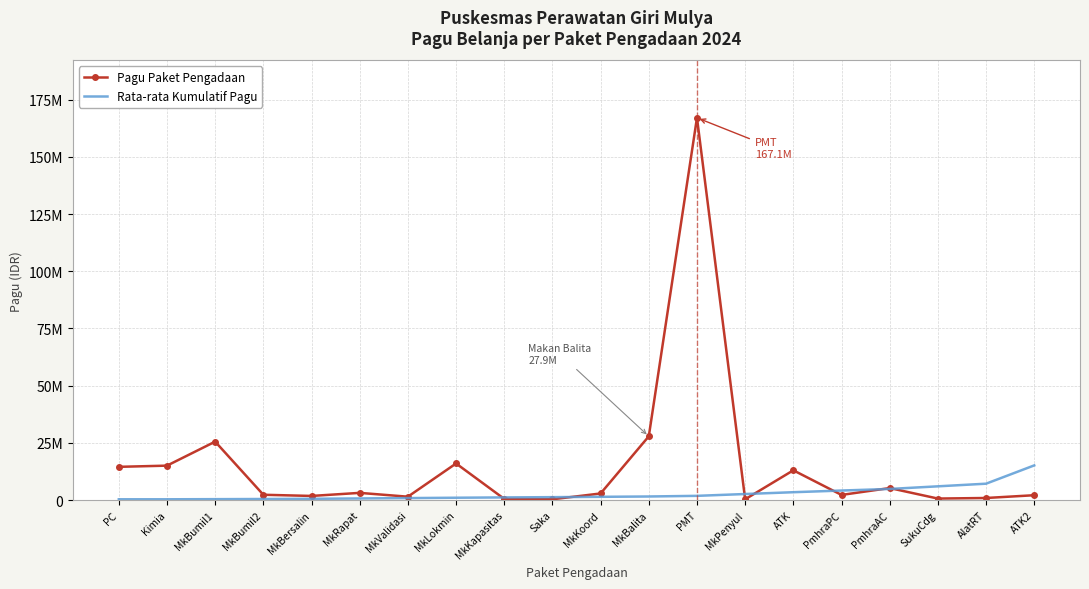

Is the value of Pagu Paket Pengadaan at MkValidasi greater than the value of Rata-rata Kumulatif Pagu at MkLokmin?

Yes